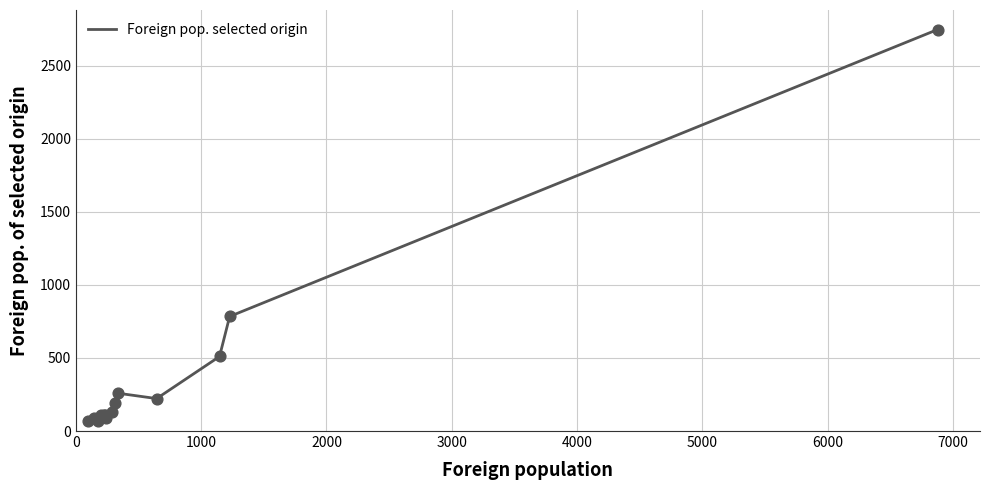

What is the greatest value displayed?

2747